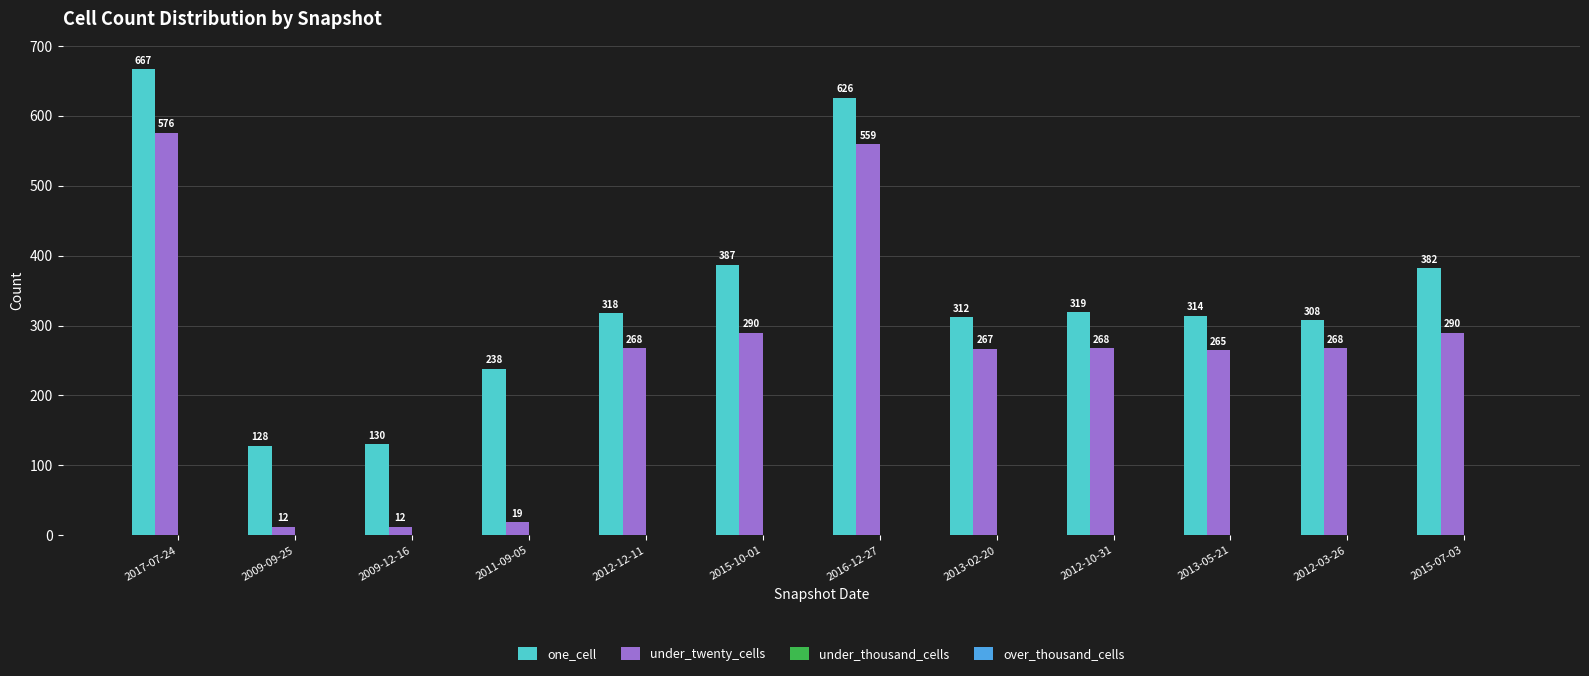

Which series has the widest spread of values?

under_twenty_cells